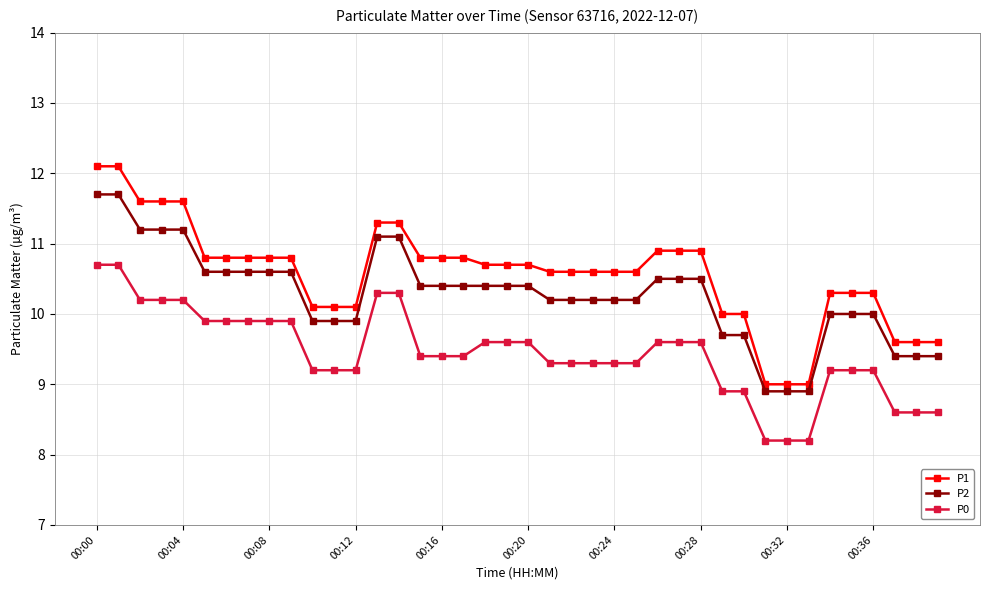

Which series has the largest total across all categories?

P1